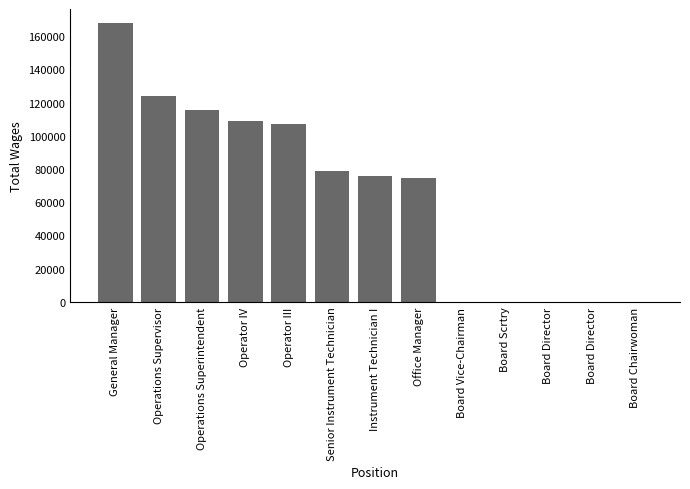

Rank the categories by value from lowest to highest.

Board Vice-Chairman, Board Scrtry, Board Director, Board Director, Board Chairwoman, Office Manager, Instrument Technician I, Senior Instrument Technician, Operator III, Operator IV, Operations Superintendent, Operations Supervisor, General Manager